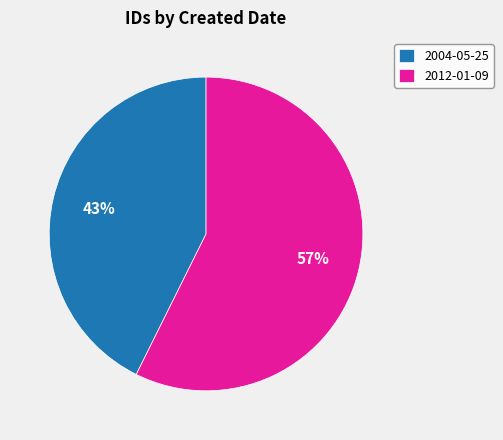

Is it true that 2004-05-25 is 43% of the pie?

True